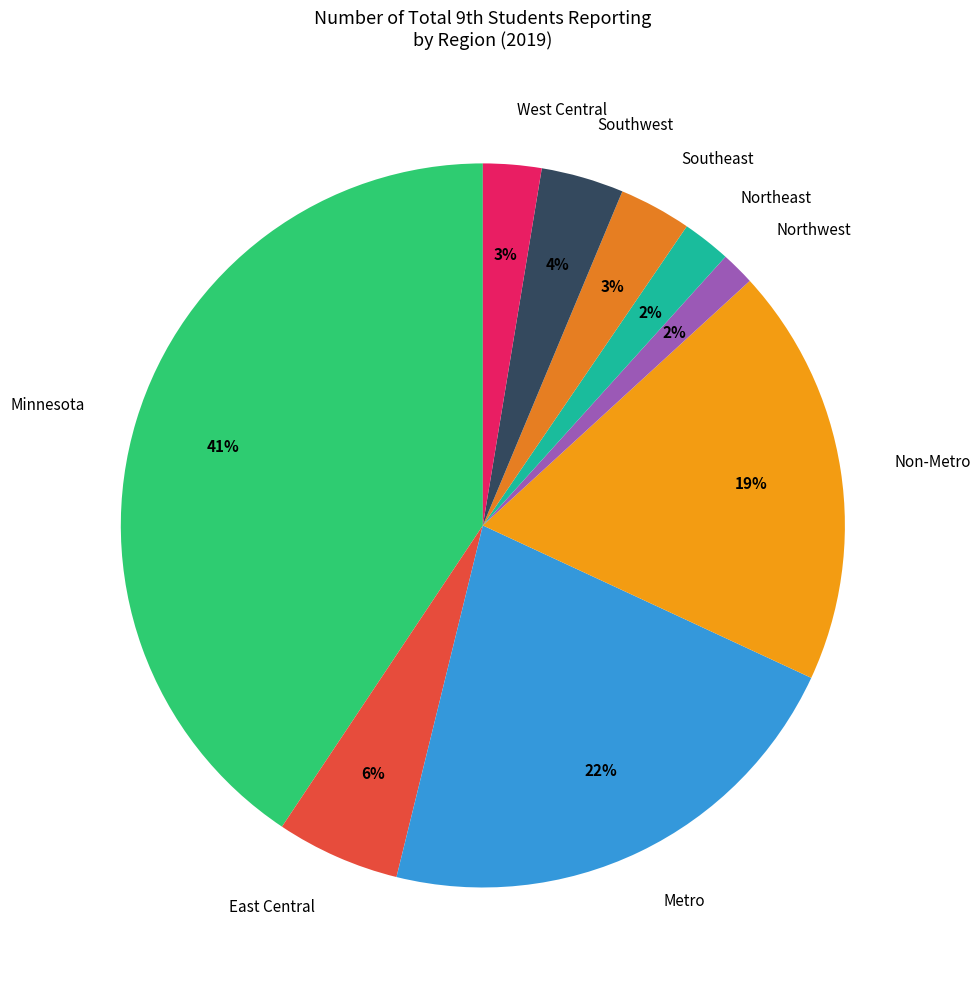

Is the sum of Northeast and Northwest greater than half?

No